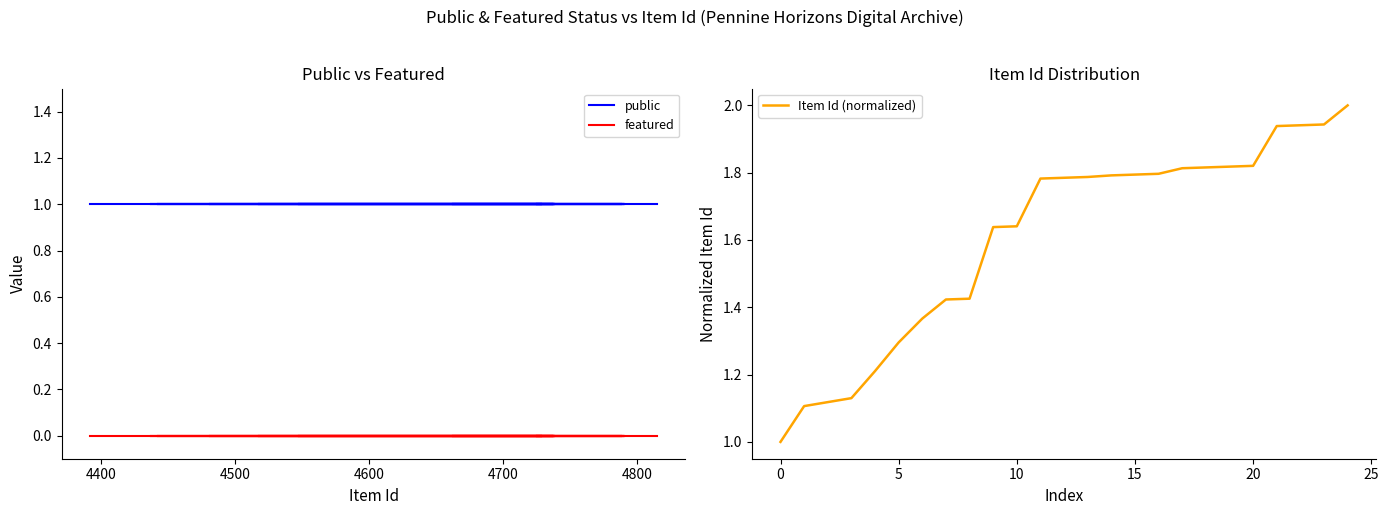

Which series has the largest total across all categories?

Item Id (normalized)